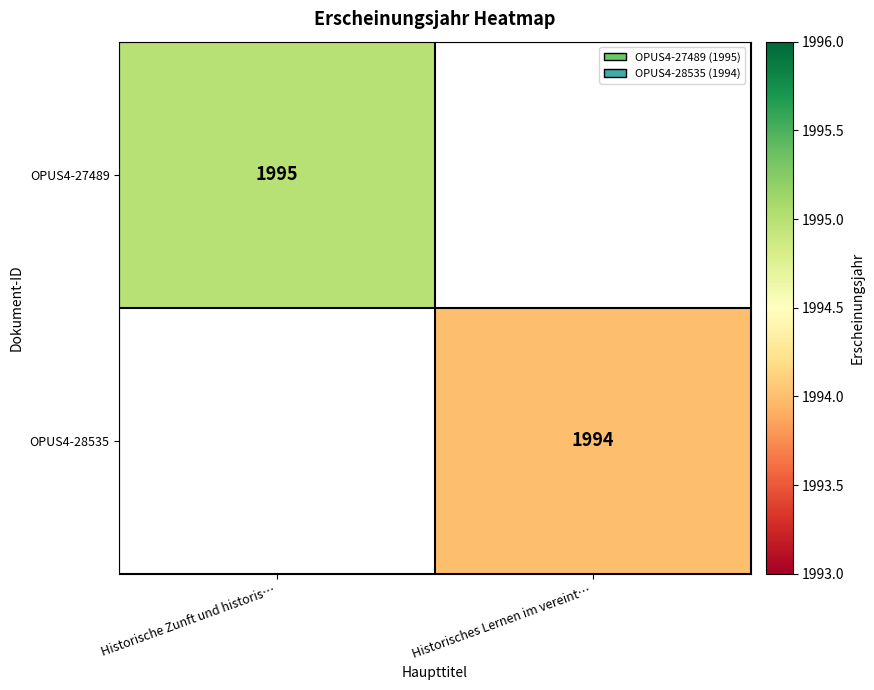

At which category is the sum across all series the highest?

Historische Zunft und historis…